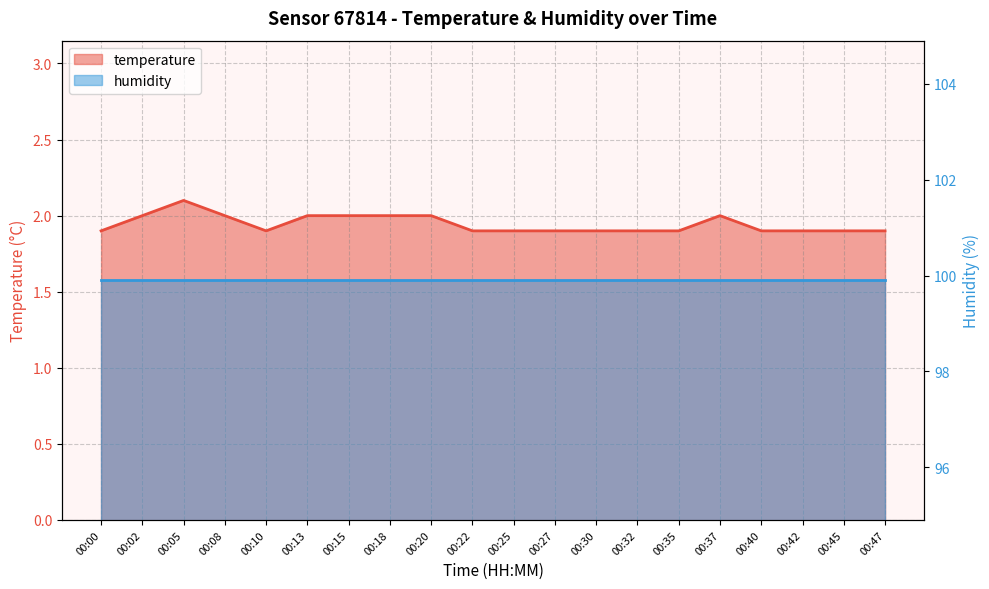

How many points are higher than both their immediate neighbors (excluding endpoints)?

2